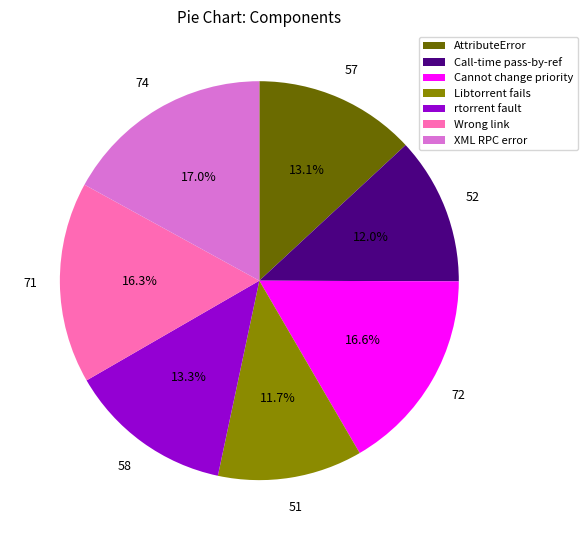

What is the ratio of the value at Libtorrent fails to the value at rtorrent fault?

0.9